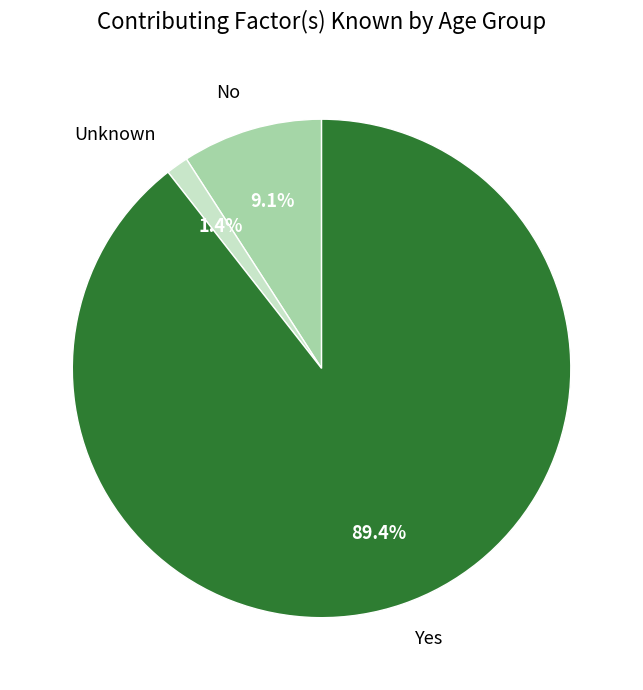

Which slice is the smallest?

Unknown